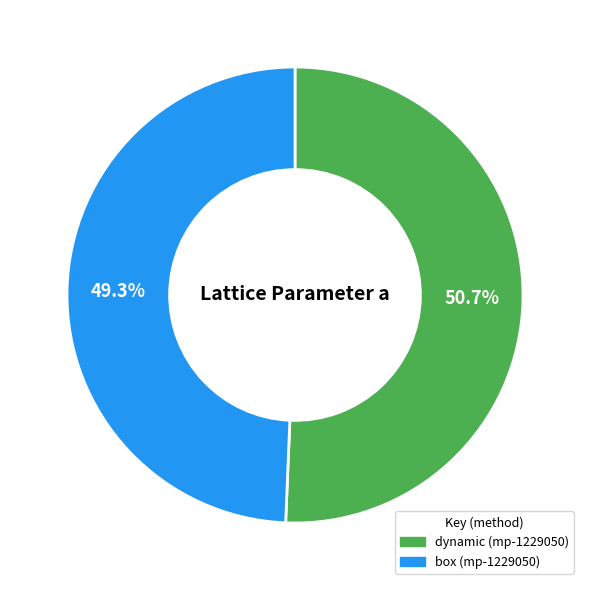

To the nearest percent, what is the average slice percentage?

50%